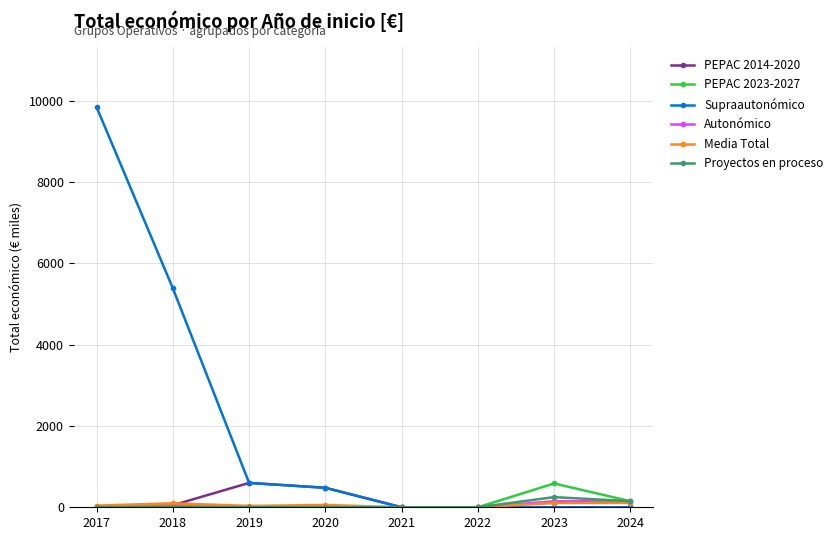

What is the sum of the PEPAC 2014-2020 values at 2017 and 2022?

12.0